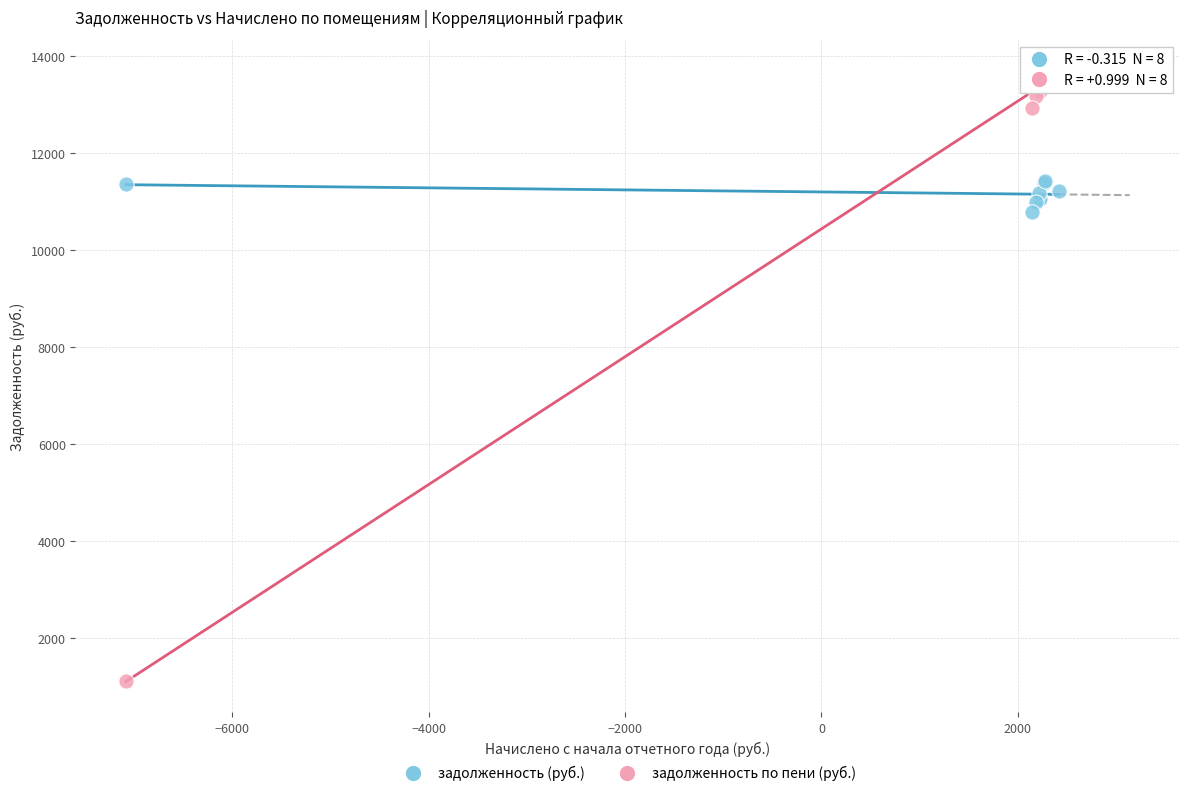

Which series contains the highest Y value?

задолженность по пени (руб.)